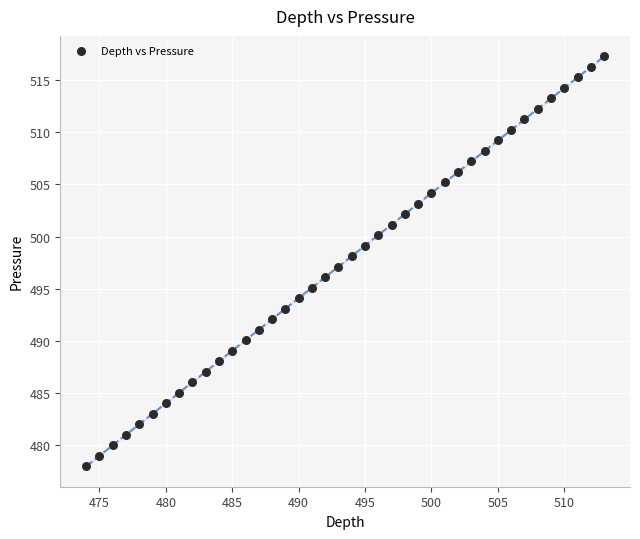

What is the range of Y values (max minus min)?

39.4